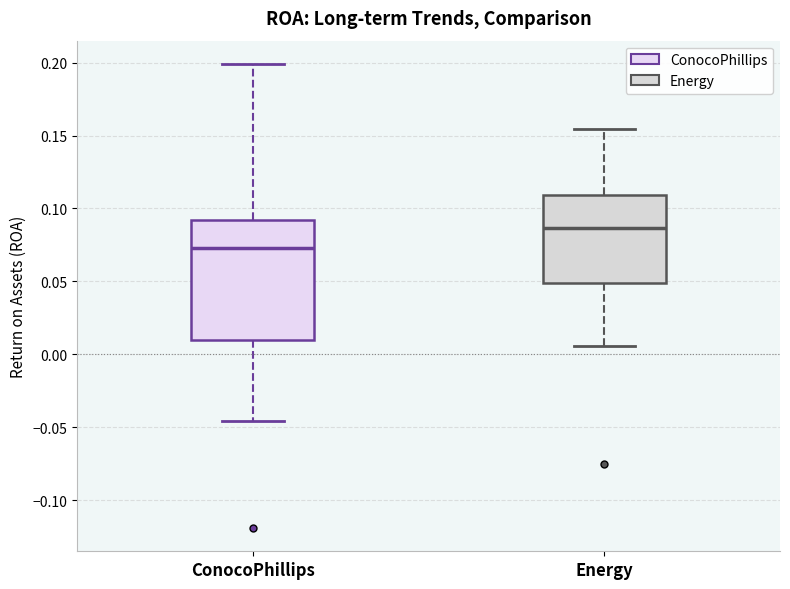

Reading left to right, transcribe this box plot: for each box, give where its median line is, the range the box spans, and where its two whiskers end, as read against the y-axis. The values are not printed on the chart, so give them approximately, as read against the axis.

ConocoPhillips: median 0.075, box 0.010 to 0.090, whiskers -0.045 to 0.200
Energy: median 0.085, box 0.050 to 0.110, whiskers 0.005 to 0.155